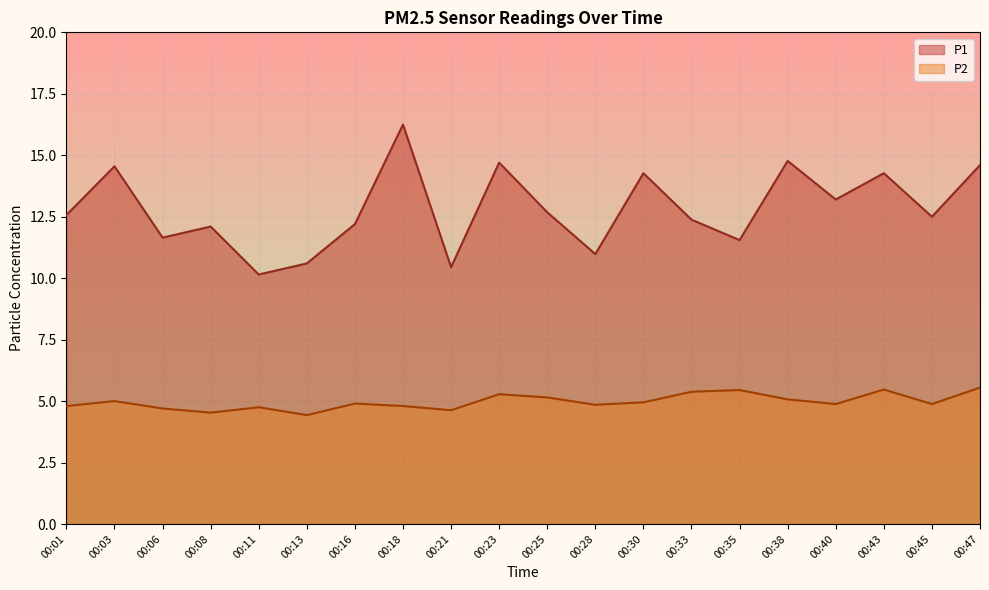

True or false: P2 and P1 intersect in this chart.

False